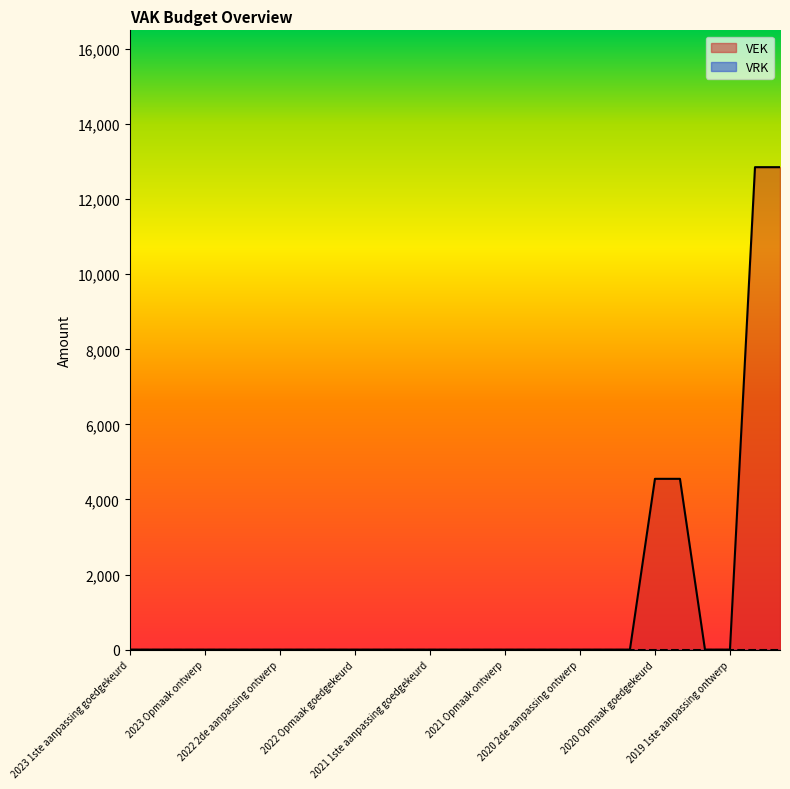

True or false: the data shows -8692 at 2022 1ste aanpassing goedgekeurd.

False